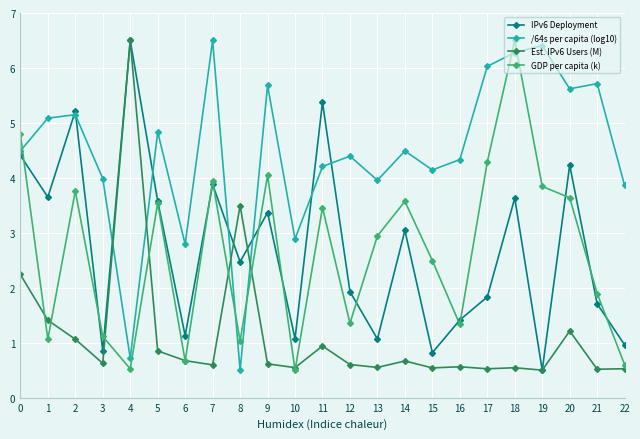

True or false: GDP per capita (k) and /64s per capita (log10) cross at least once.

True